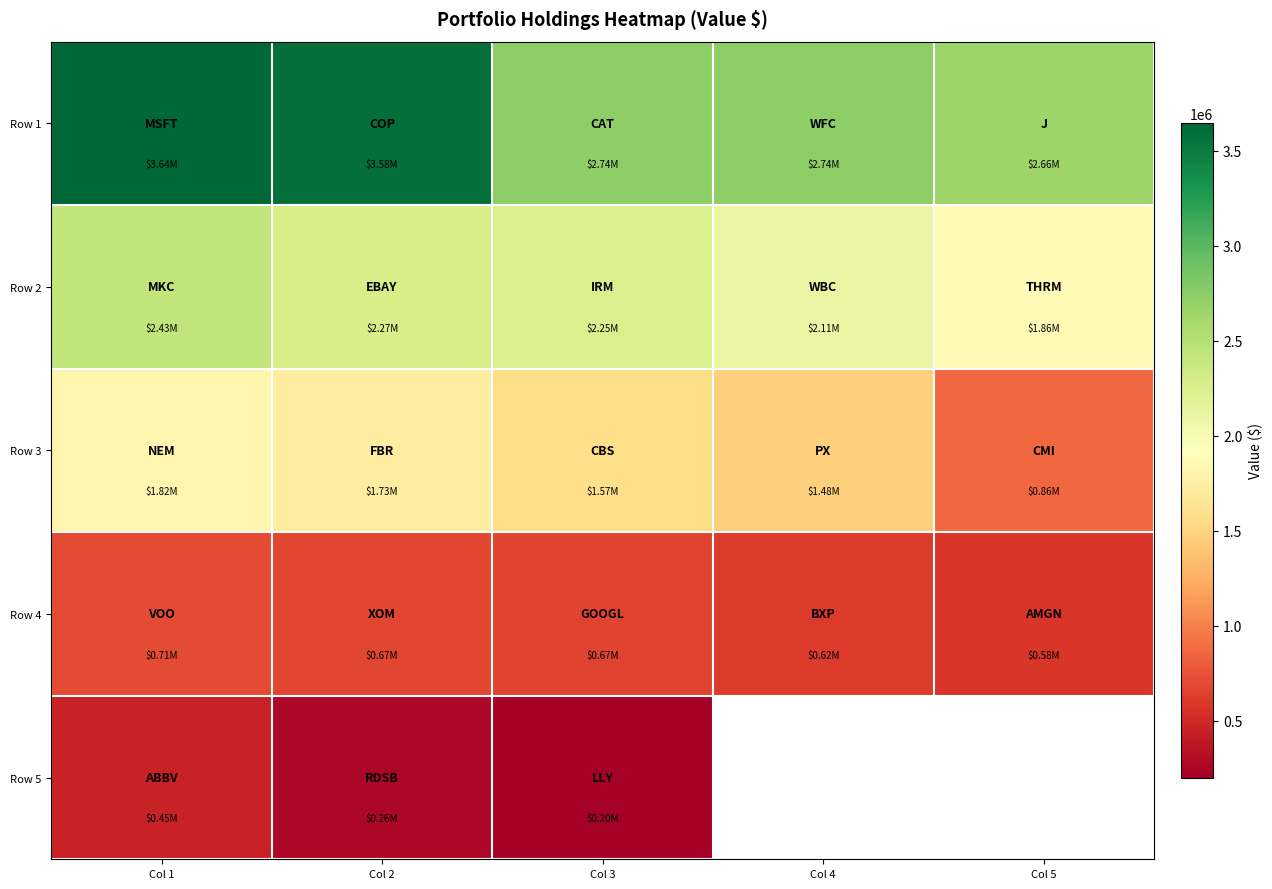

What is the difference between the Row 3 values at Col 5 and Col 4?

617000.0